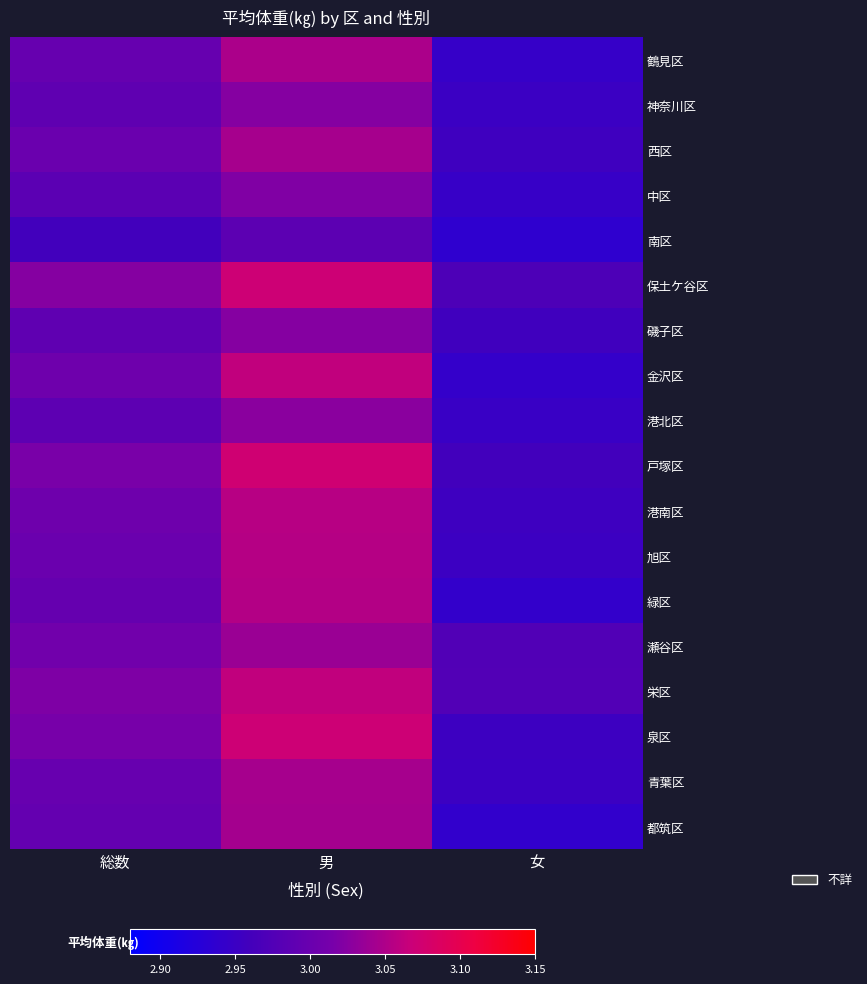

How many data points does each series have?

3